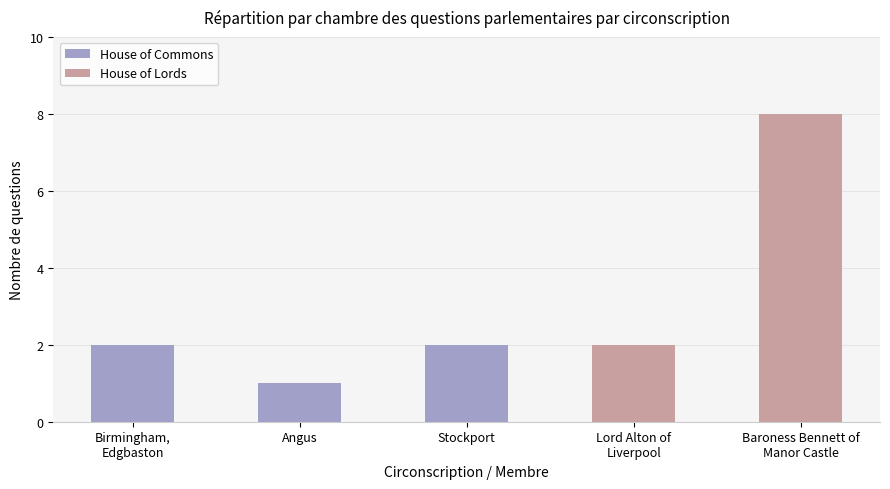

What is the highest value of the House of Commons series?

2